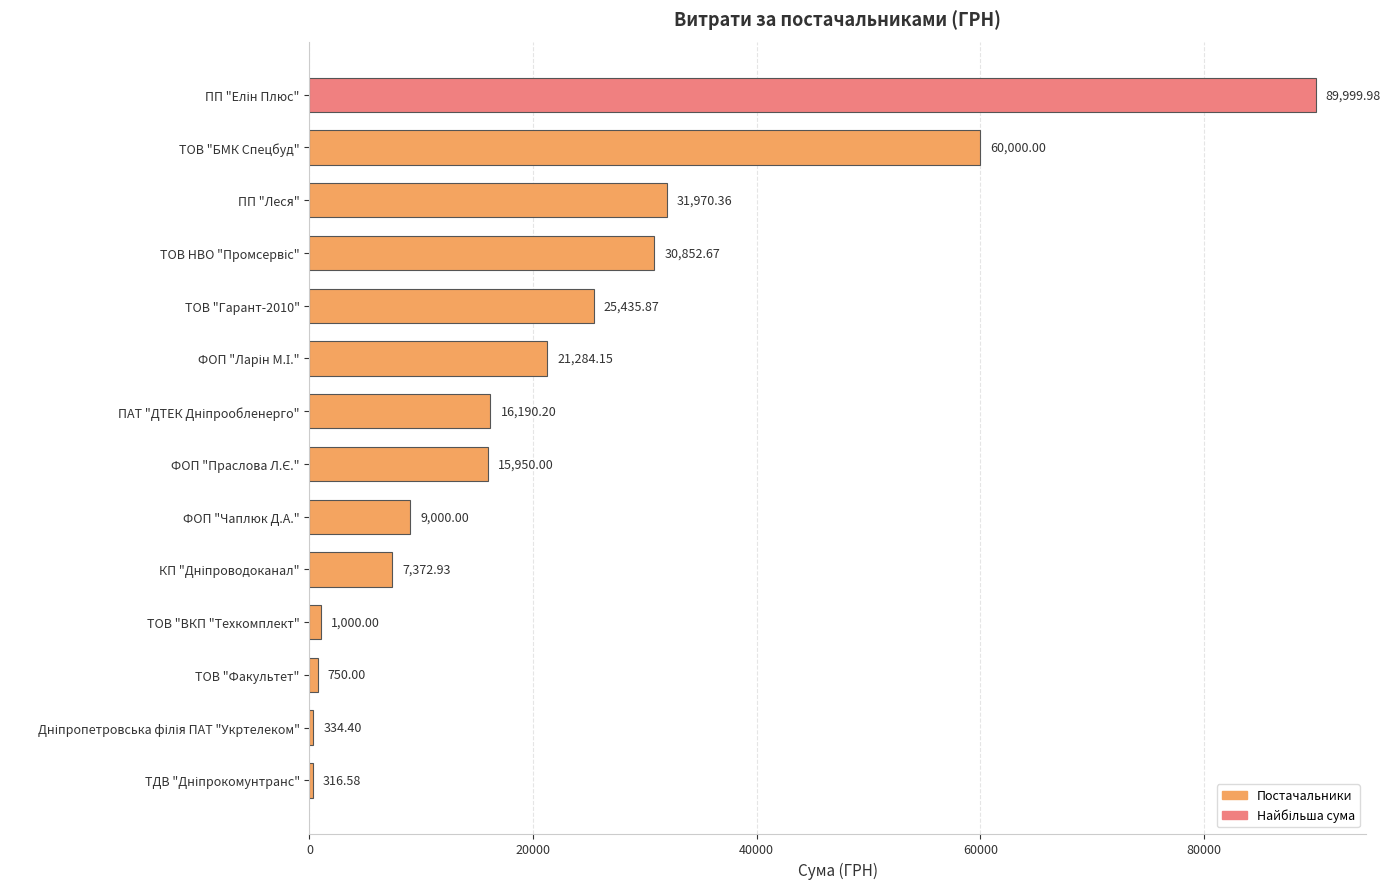

What is the change in value from ТОВ "ВКП "Техкомплект" to ТОВ "Факультет"?

-250.0